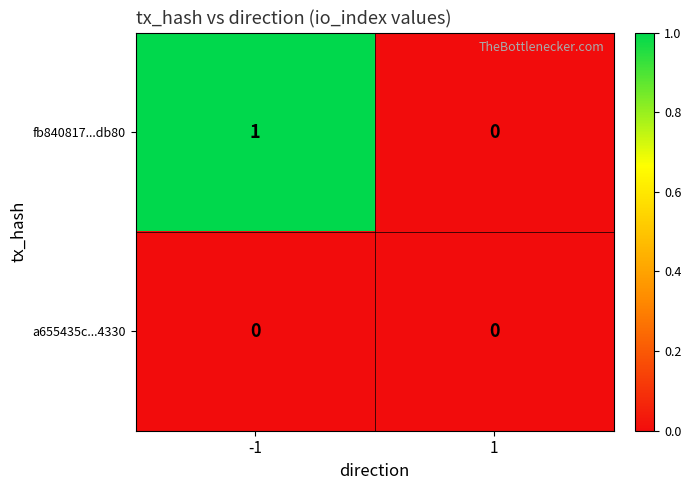

Rank the series by their maximum value, from highest to lowest.

fb840817...db80, a655435c...4330